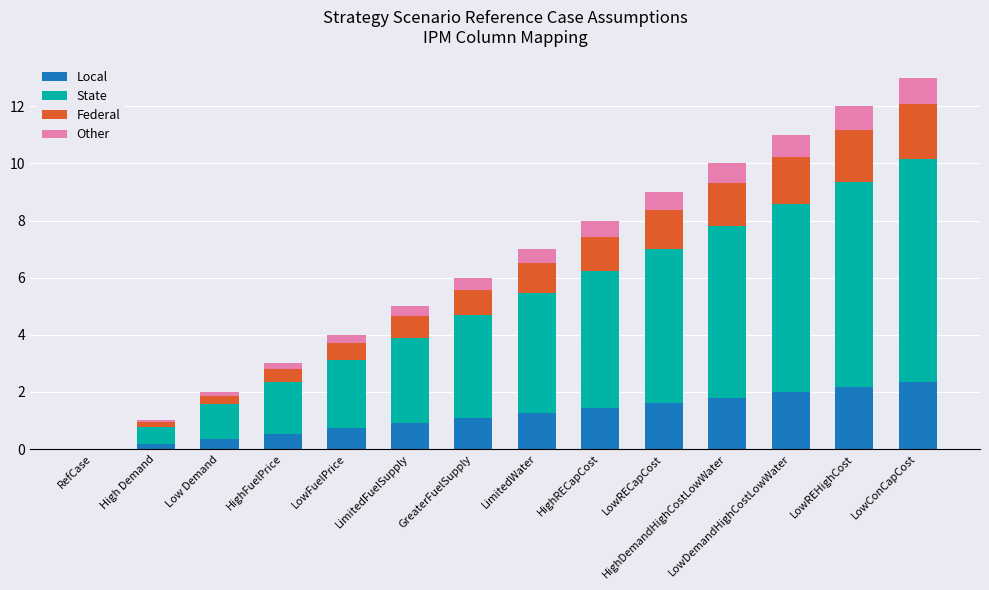

What is the sum of the Local values at HighRECapCost and GreaterFuelSupply?

2.5